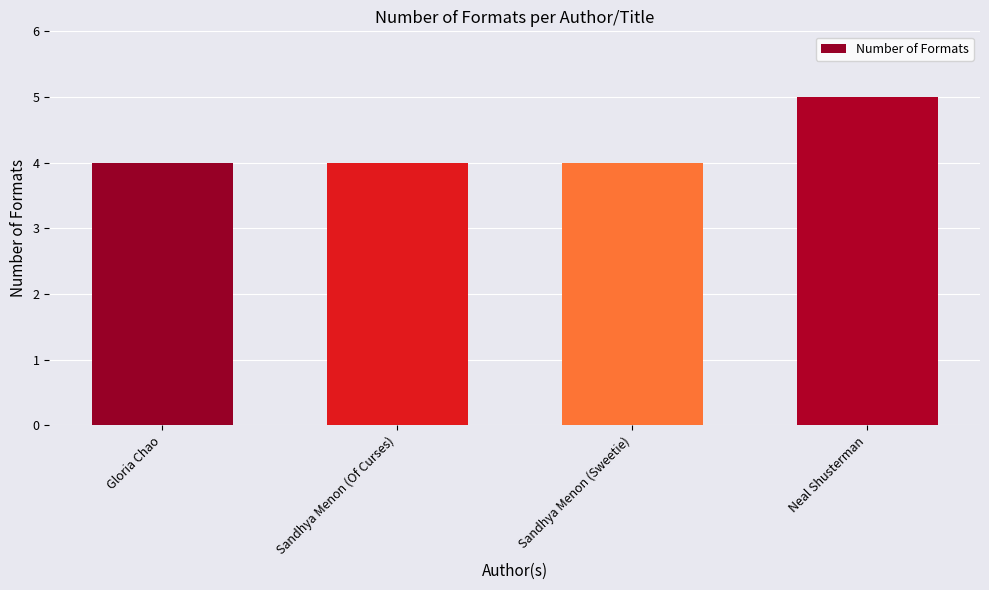

Reading left to right, extract all data points from this chart.

Gloria Chao=4	Sandhya Menon (Of Curses)=4	Sandhya Menon (Sweetie)=4	Neal Shusterman=5